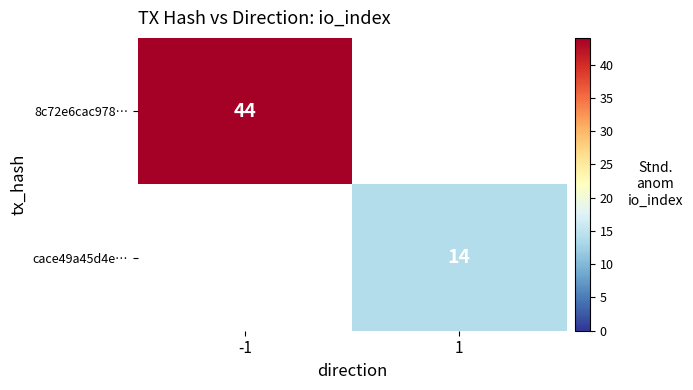

The value of cace49a45d4e… at 1 is 14. True or false?

True